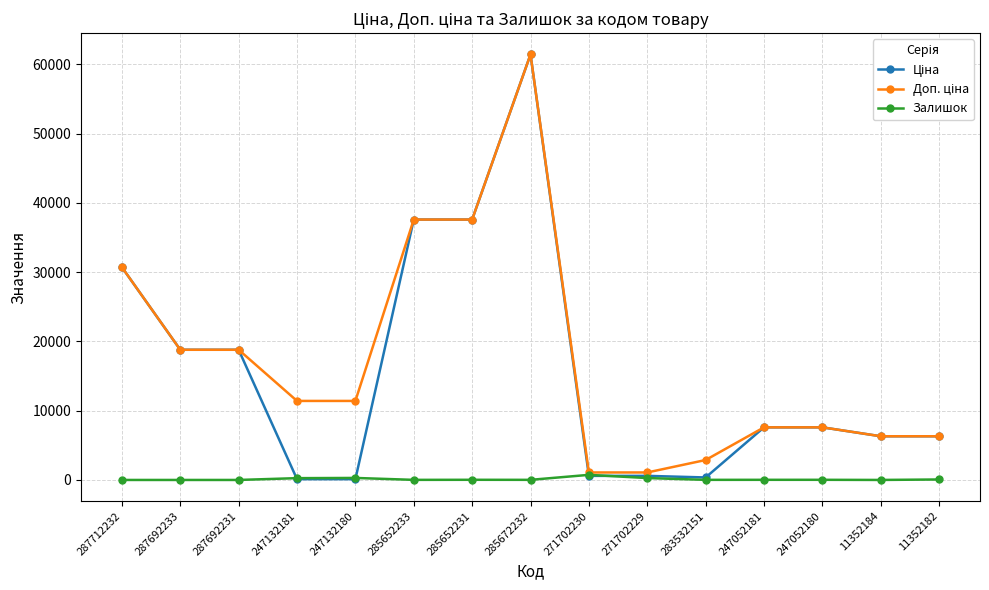

How many lines are shown in the chart?

3